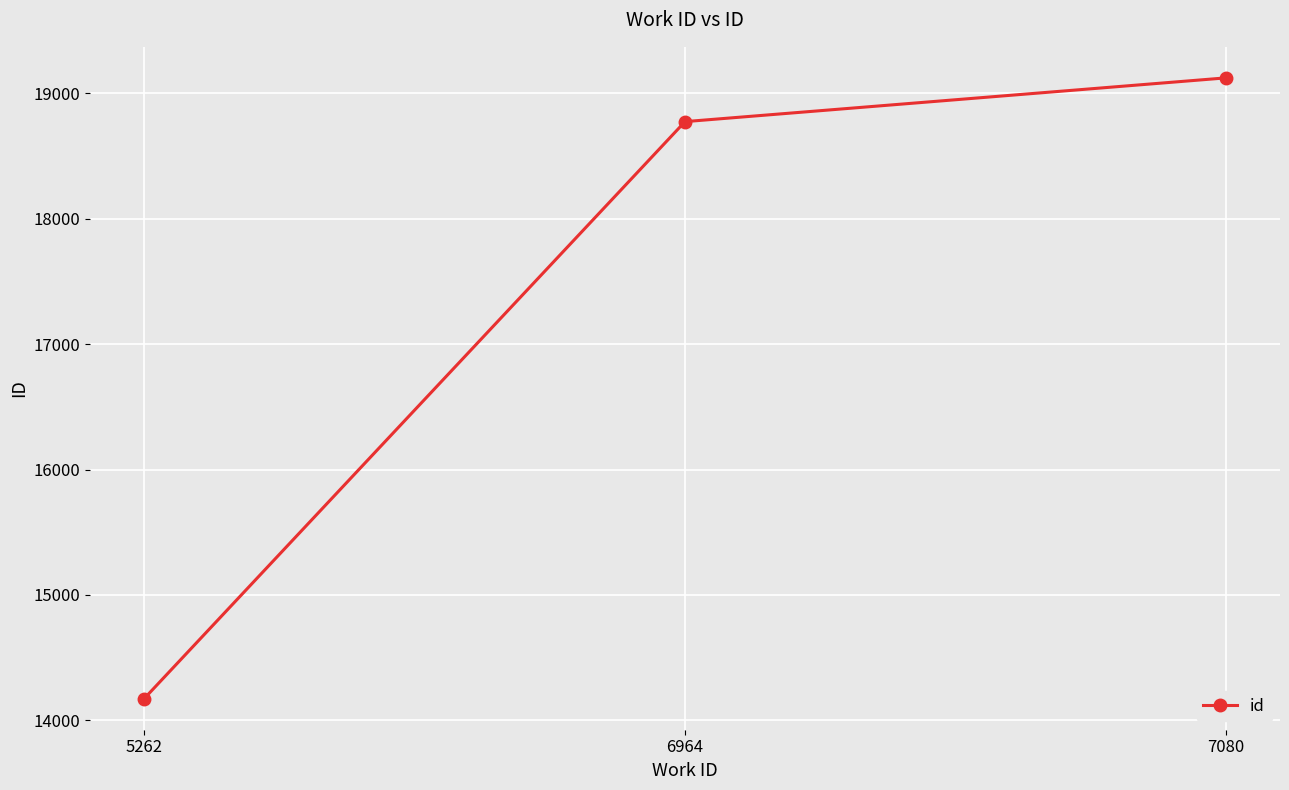

Which category has the highest value across all series?

7080